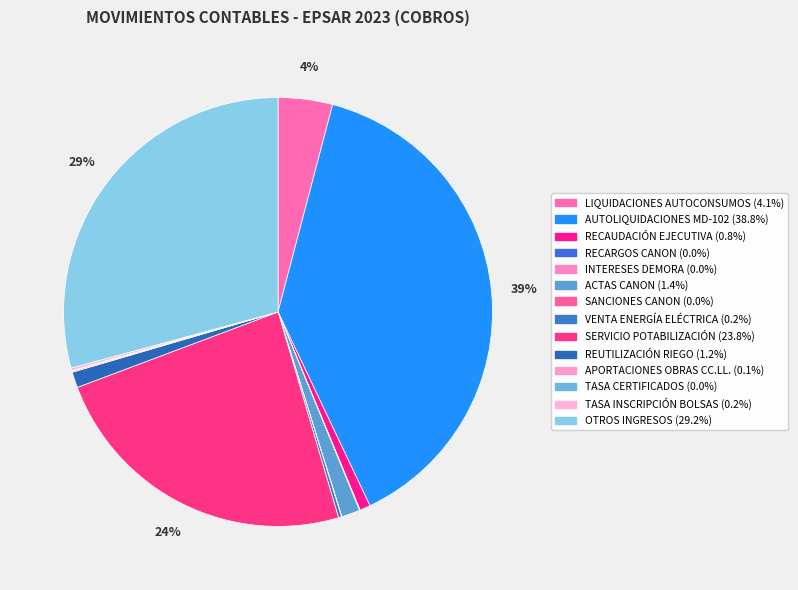

Between OTROS INGRESOS and SERVICIO POTABILIZACIÓN, which is larger?

OTROS INGRESOS